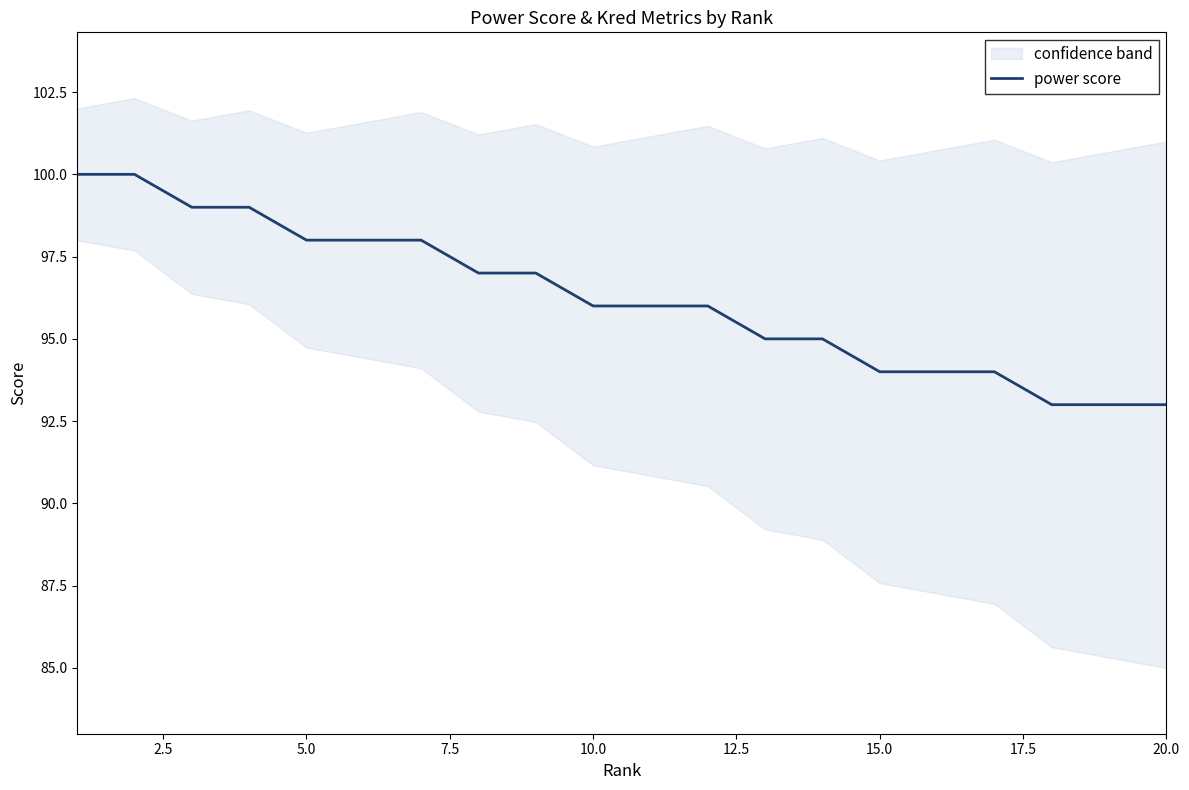

How many lines are shown in the chart?

1